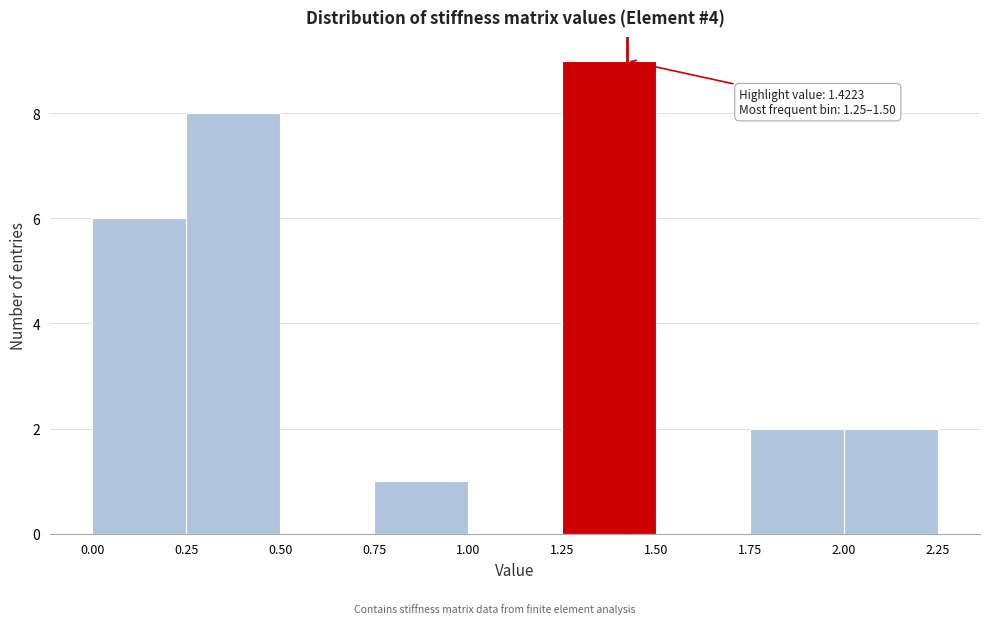

Over which range of the x-axis is the bar tallest?

1.25 to 1.50